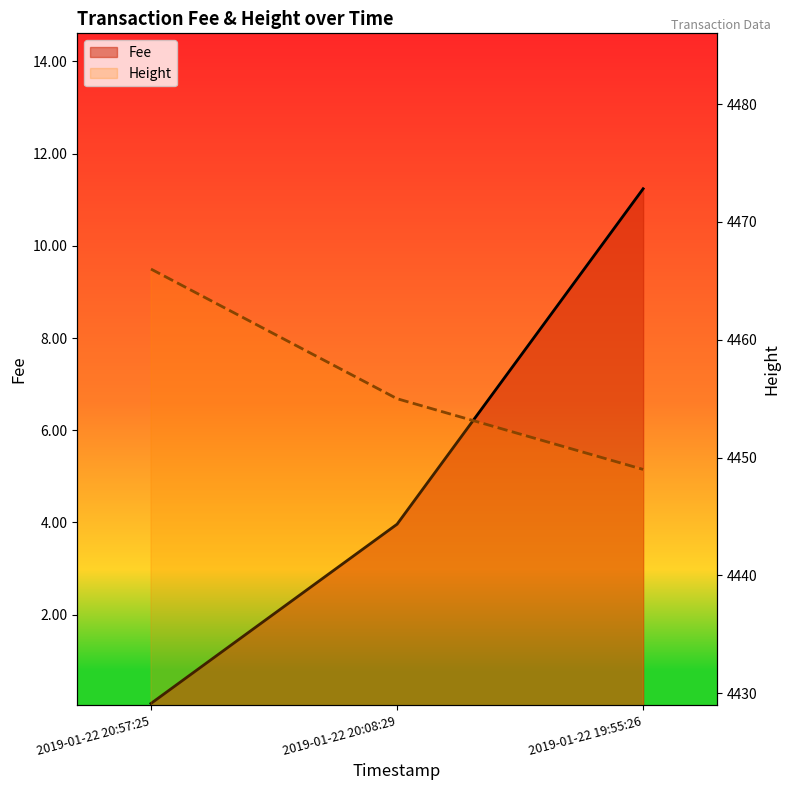

Where does the Height series first go above 4455?

2019-01-22 20:57:25